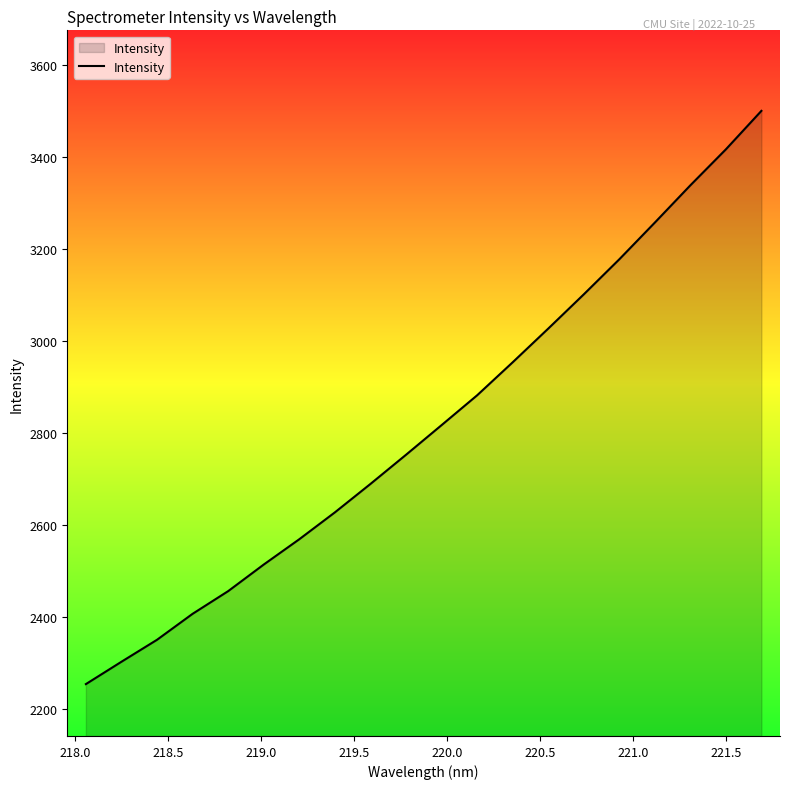

What is the smallest value displayed?

2254.9